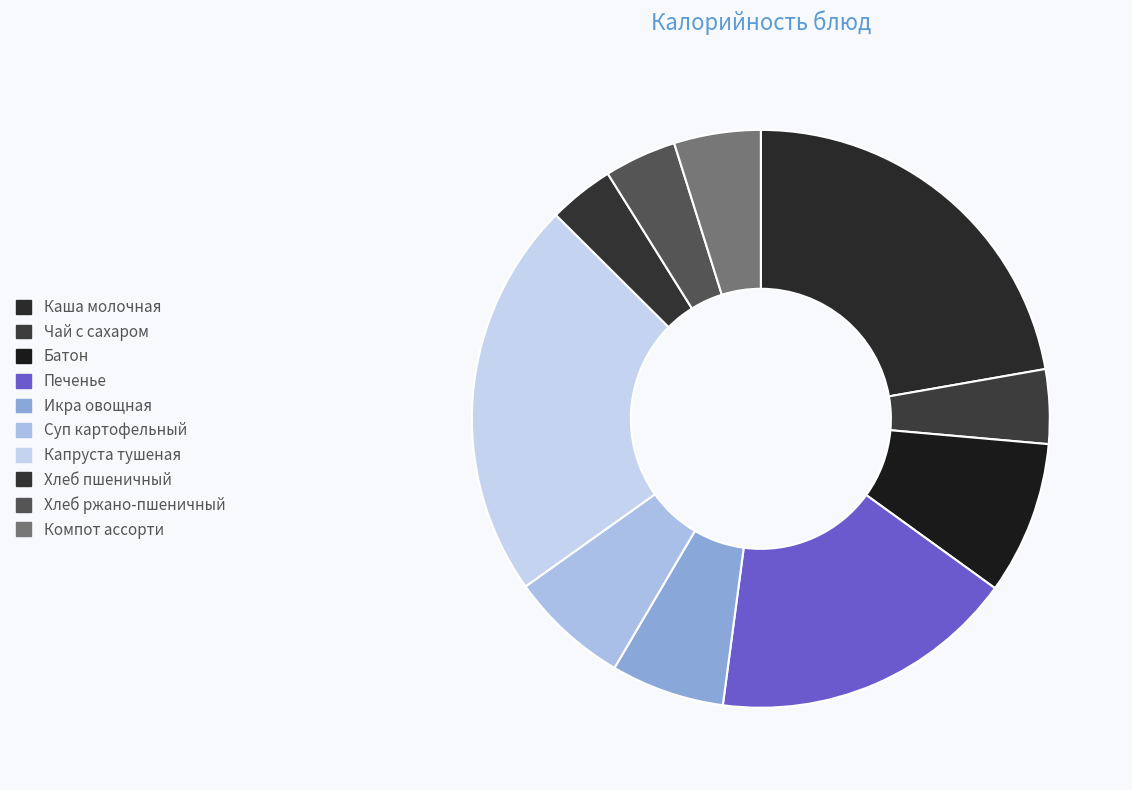

What is the change in value from Печенье to Икра овощная?

-138.4